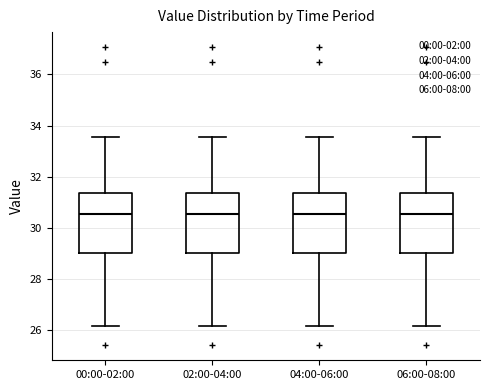

Reading left to right, transcribe this box plot: for each box, give where its median line is, the range the box spans, and where its two whiskers end, as read against the y-axis. The values are not printed on the chart, so give them approximately, as read against the axis.

00:00-02:00: median 30.6, box 29.0 to 31.4, whiskers 26.2 to 33.6
02:00-04:00: median 30.6, box 29.0 to 31.4, whiskers 26.2 to 33.6
04:00-06:00: median 30.6, box 29.0 to 31.4, whiskers 26.2 to 33.6
06:00-08:00: median 30.6, box 29.0 to 31.4, whiskers 26.2 to 33.6